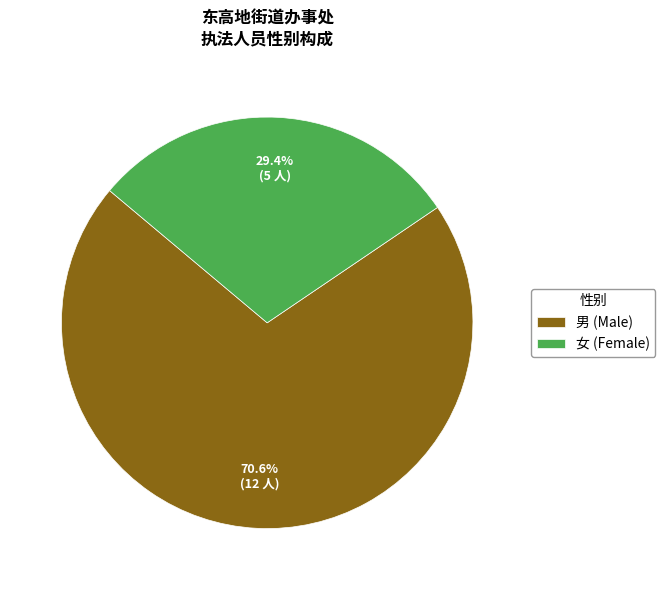

Rank the categories by value from highest to lowest.

男, 女